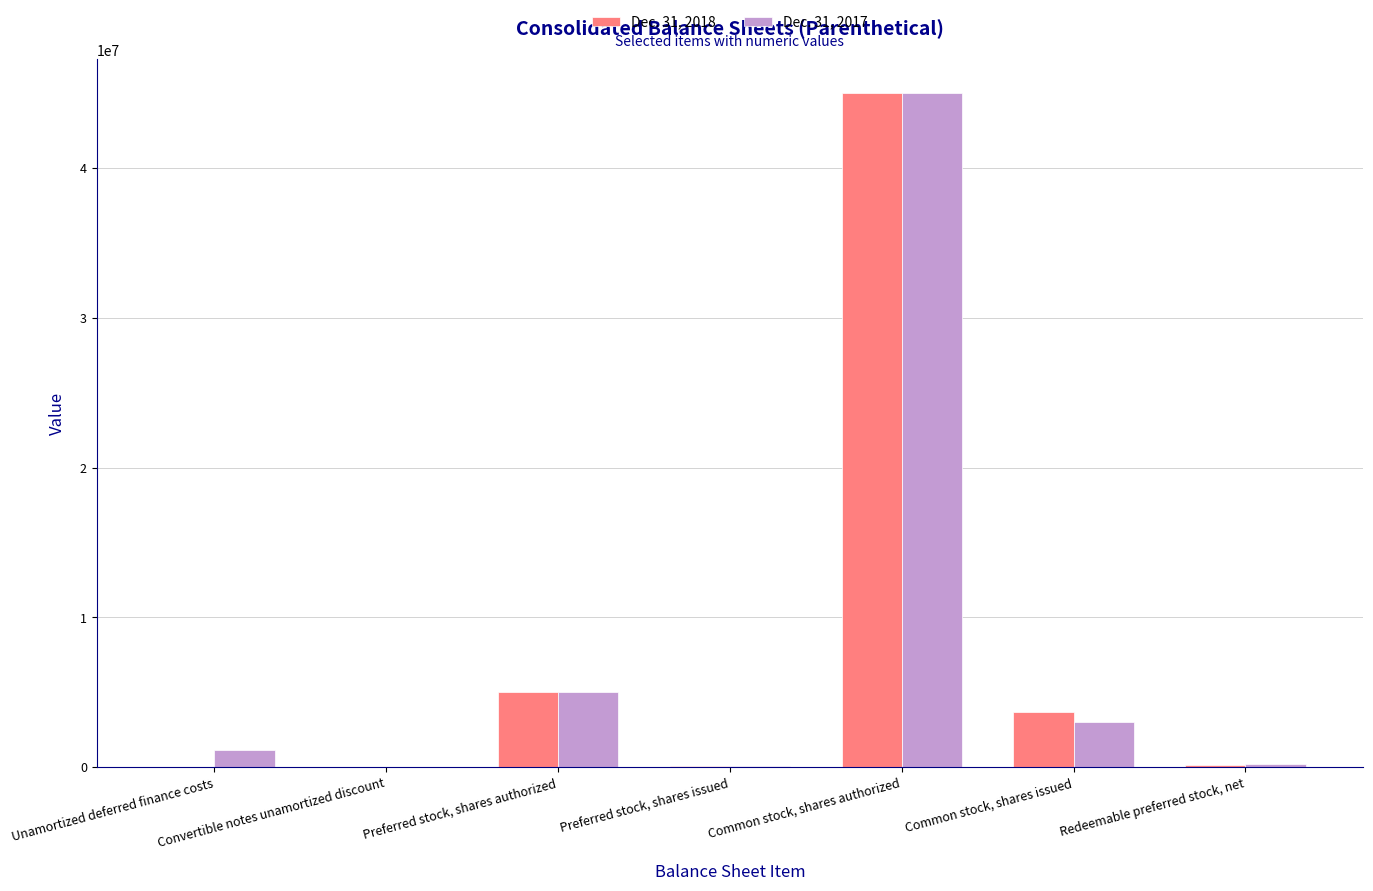

What is the total value across all series at Common stock, shares issued?

6761253